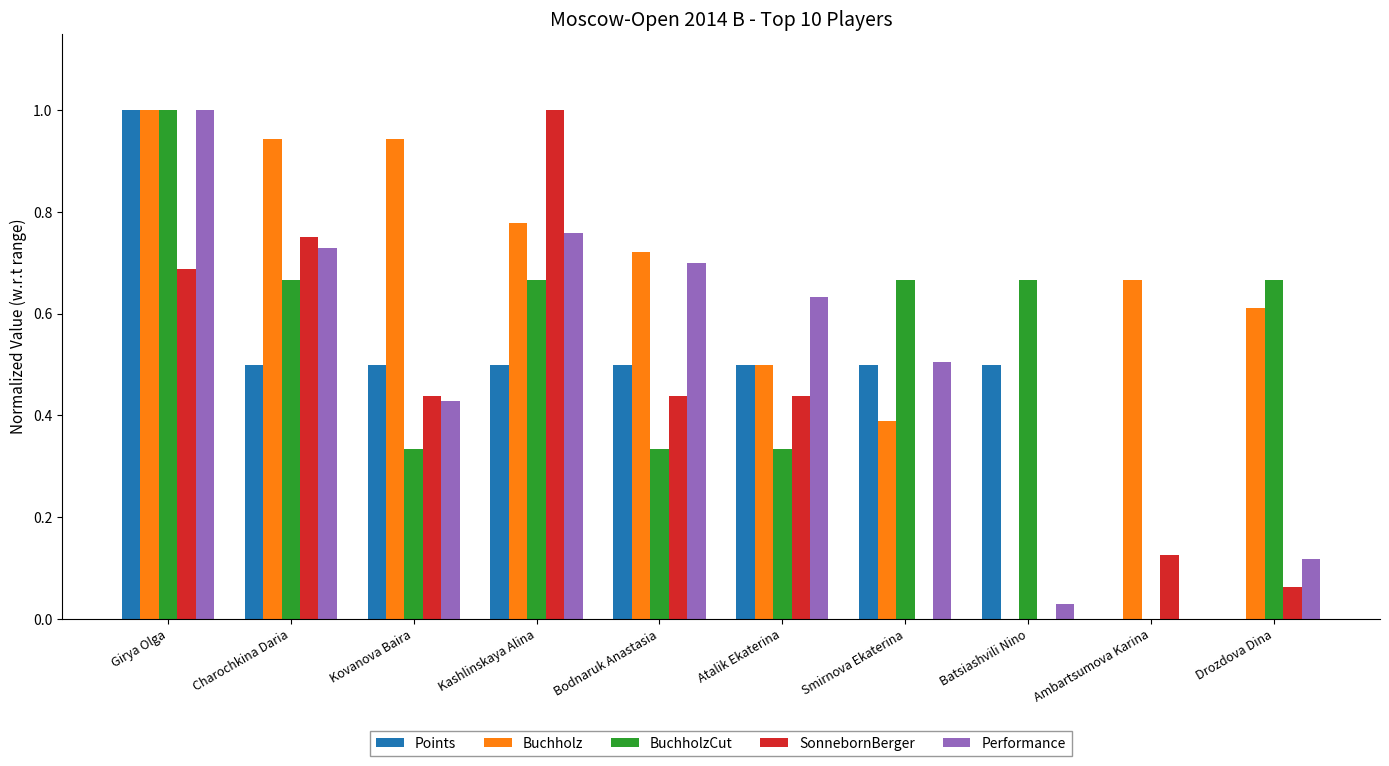

What is the highest value of the Points series?

1.0